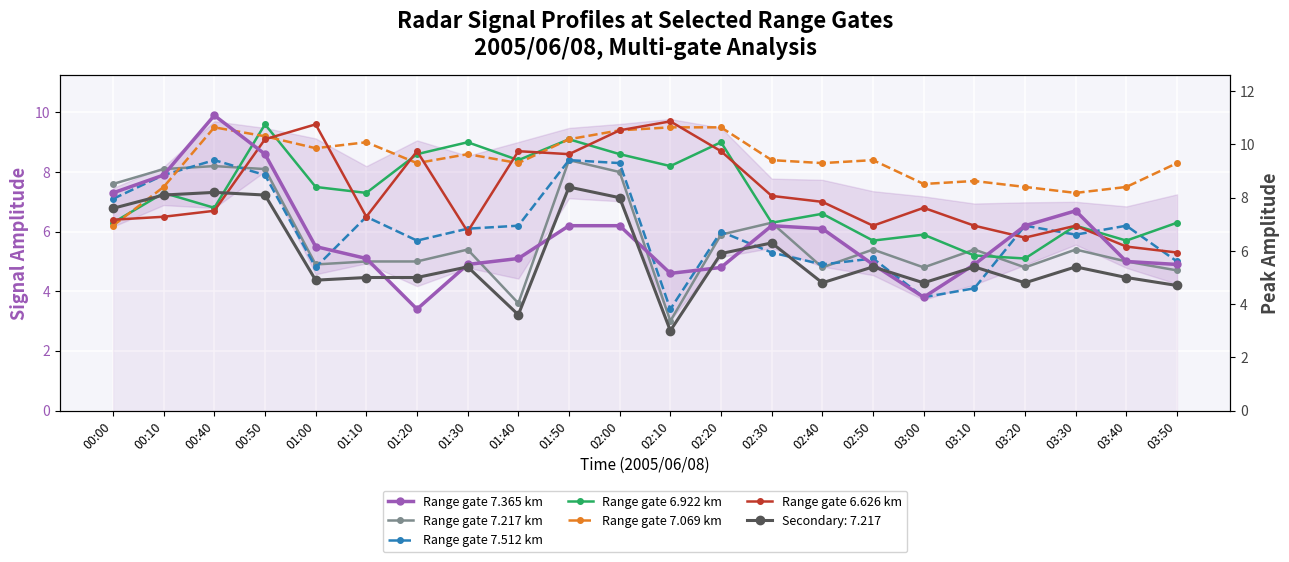

Is the value of Range gate 7.069 km at 01:40 greater than the value of Range gate 6.922 km at 01:40?

No